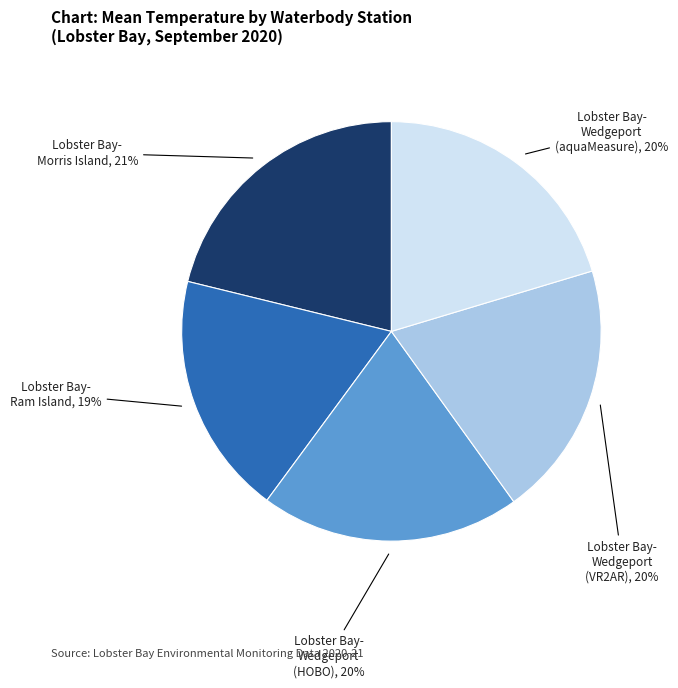

To the nearest percent, what is the difference between the largest and smallest slice percentages?

2%